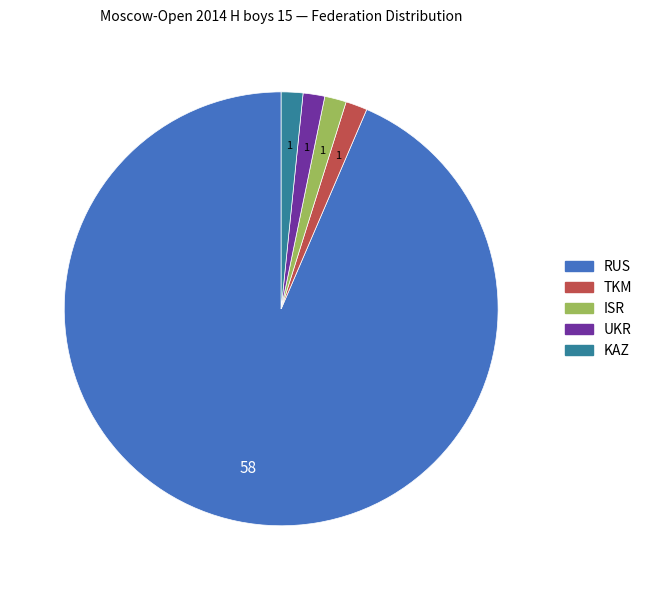

What is the majority slice?

RUS